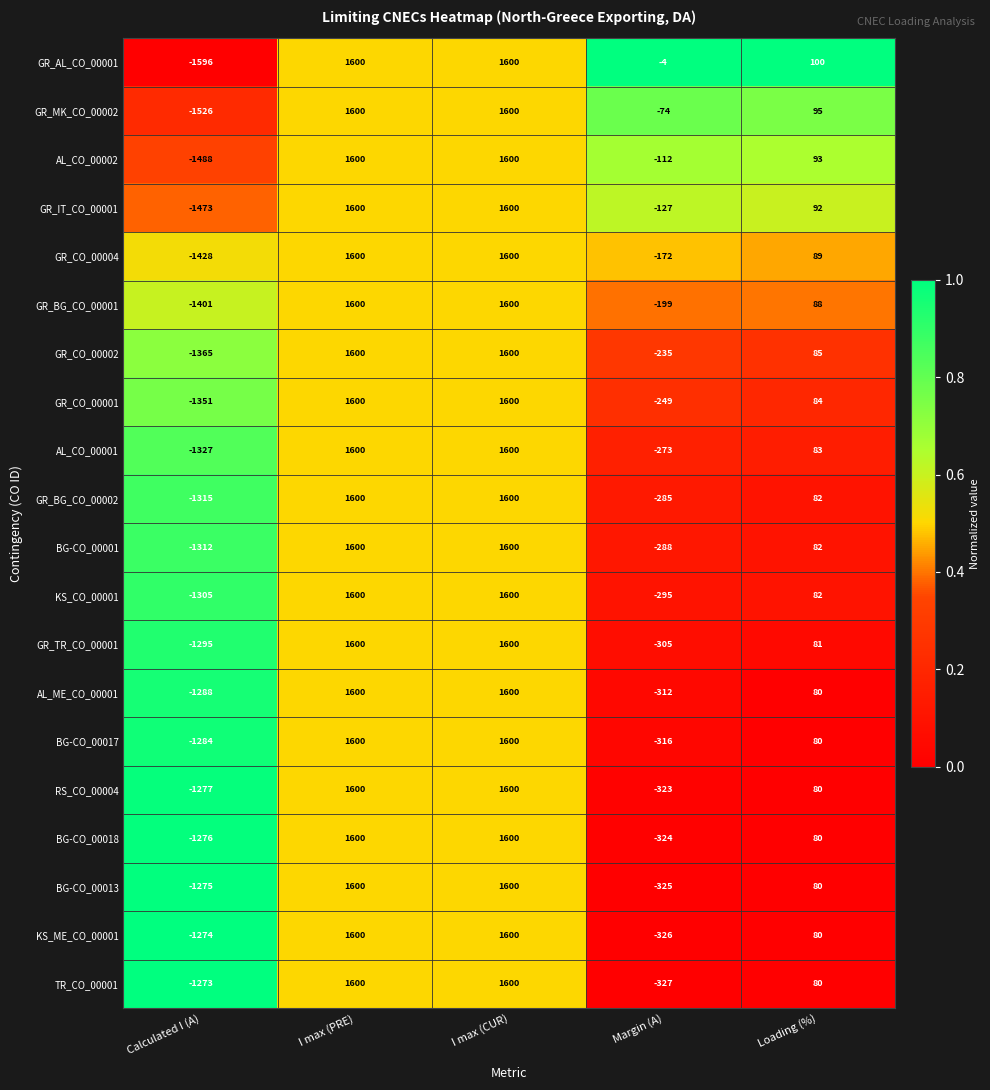

At which label does KS_CO_00001 first exceed 82?

I max (PRE)